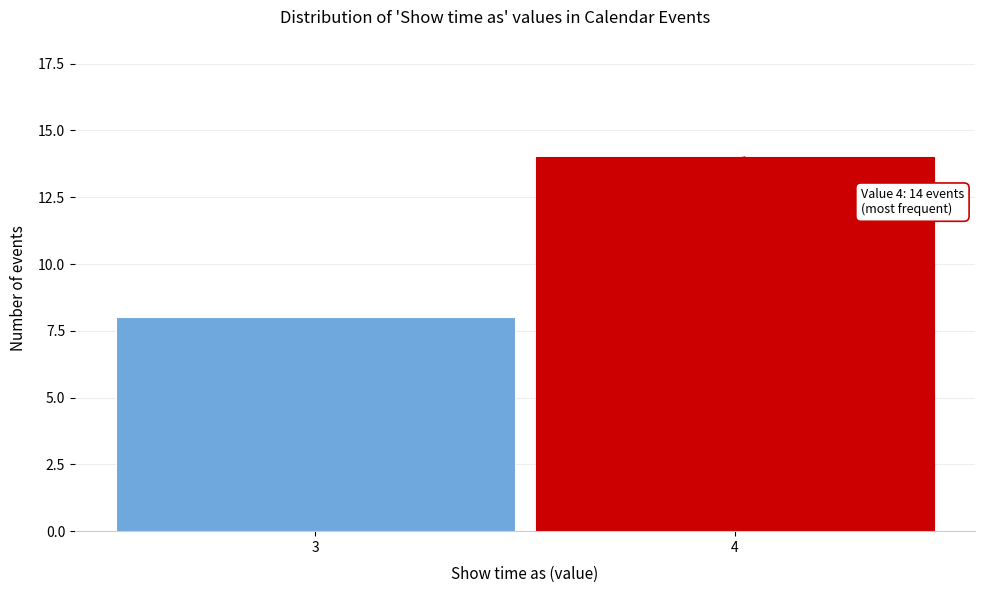

Reading right to left, list all the values displayed in this chart.

14	8